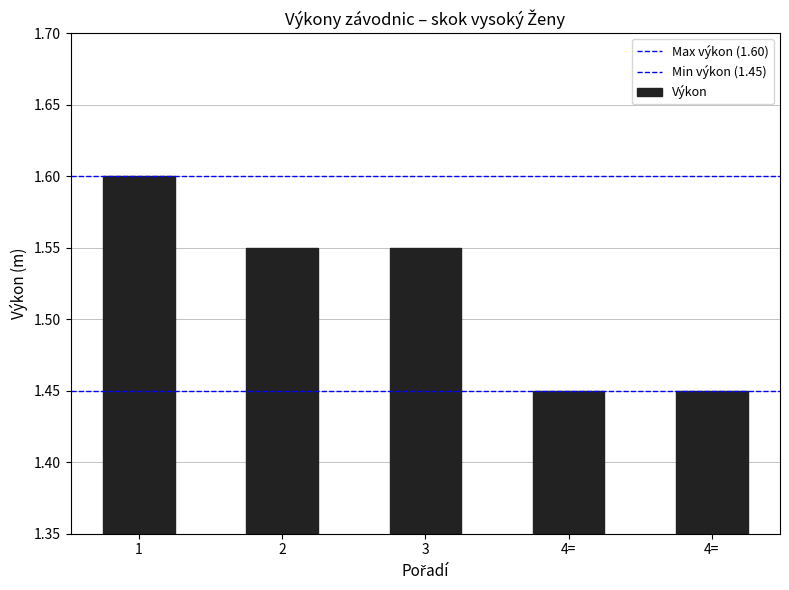

What is the sum of the values at 4= and 3?

3.0